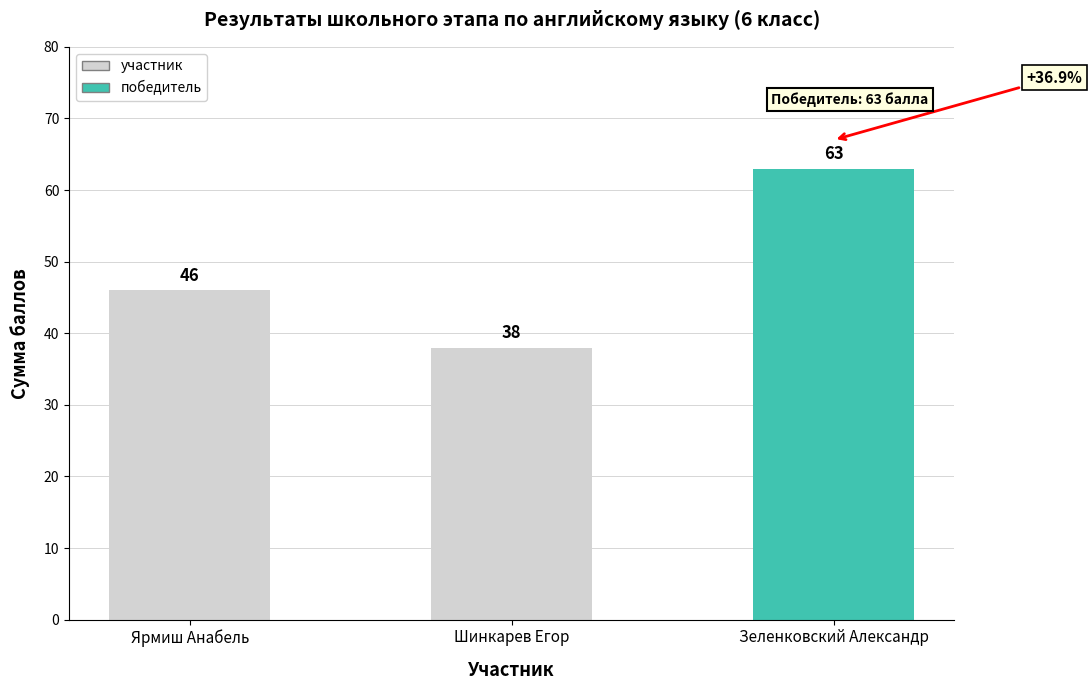

What is the ratio of the value at Шинкарев Егор to the value at Зеленковский Александр?

0.6